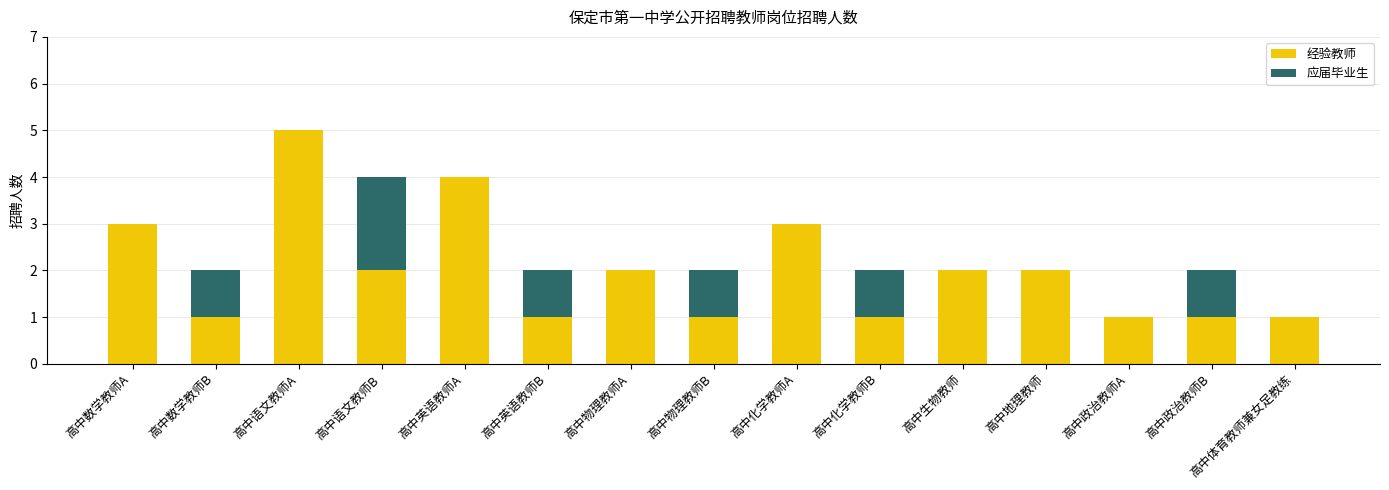

The value of 经验教师 at 高中数学教师B is 1. True or false?

True